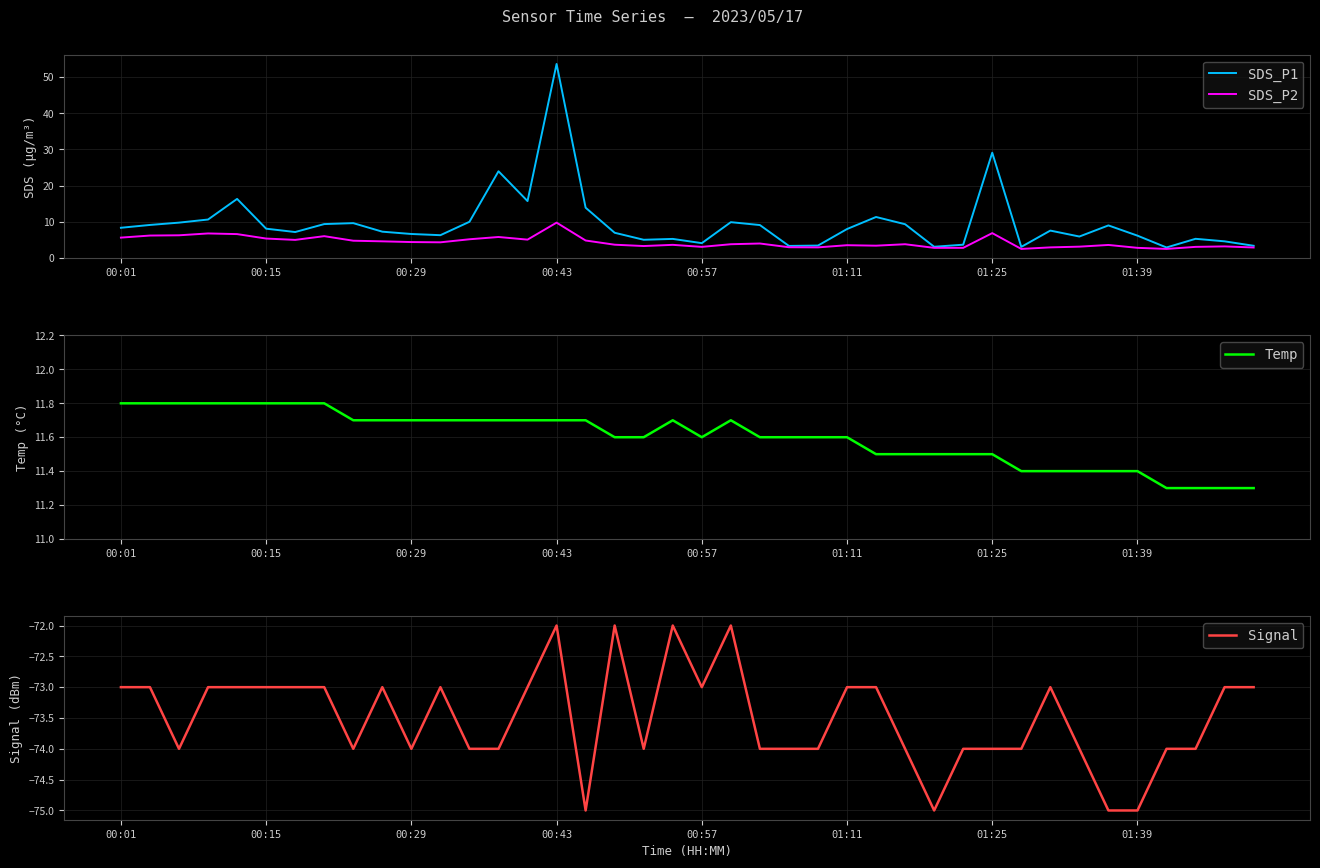

True or false: Temp and SDS_P1 intersect in this chart.

True